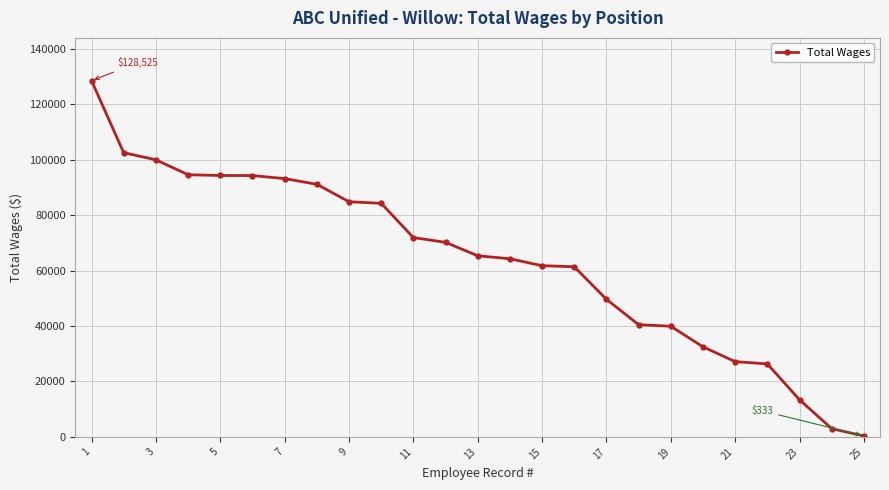

What is the average value?

63802